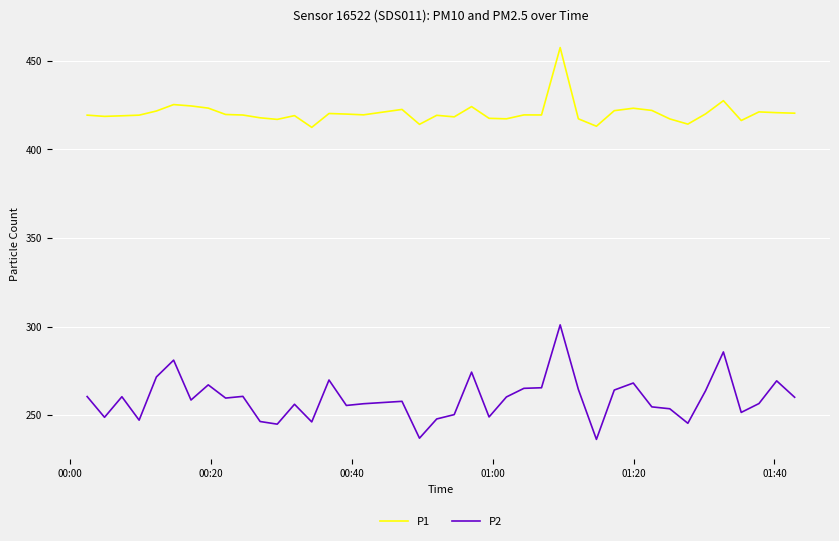

What is the maximum value for P1?

457.6